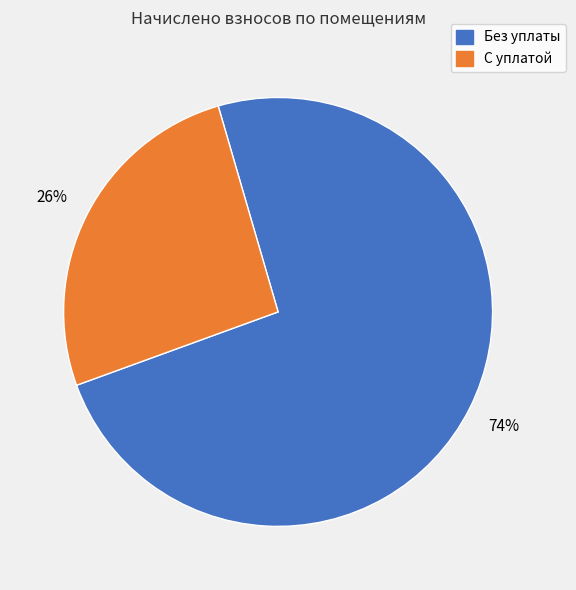

To the nearest percent, what is the average slice percentage?

50%